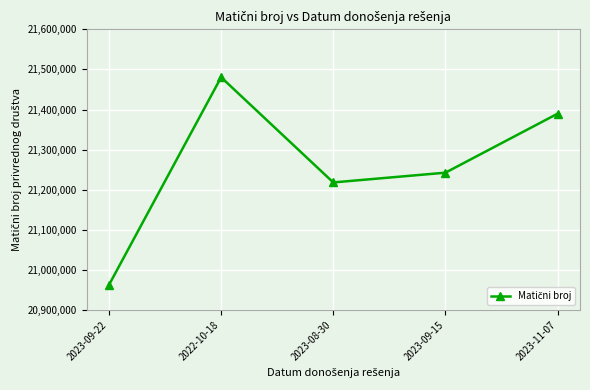

What is the change in value from 2023-09-22 to 2022-10-18?

+517902